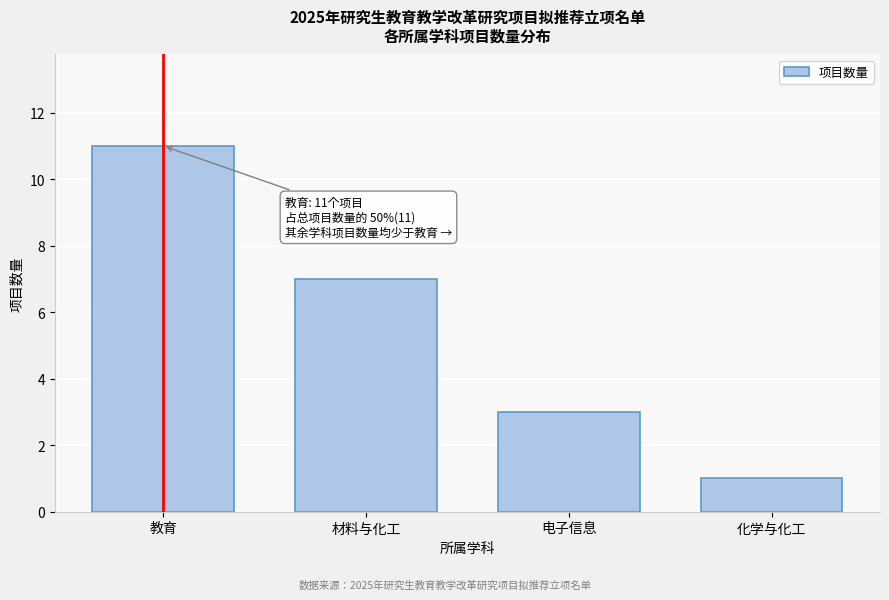

Reading right to left, transcribe all the data shown in this chart.

1	3	7	11